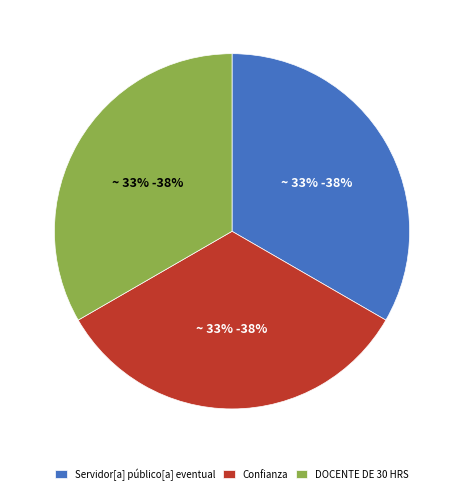

True or false: DOCENTE DE 30 HRS accounts for 3% of the total.

False